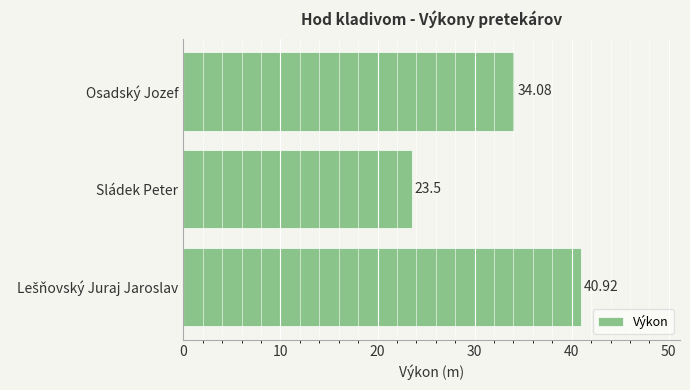

Approximately how many times larger is the value at Sládek Peter compared to Osadský Jozef?

0.7